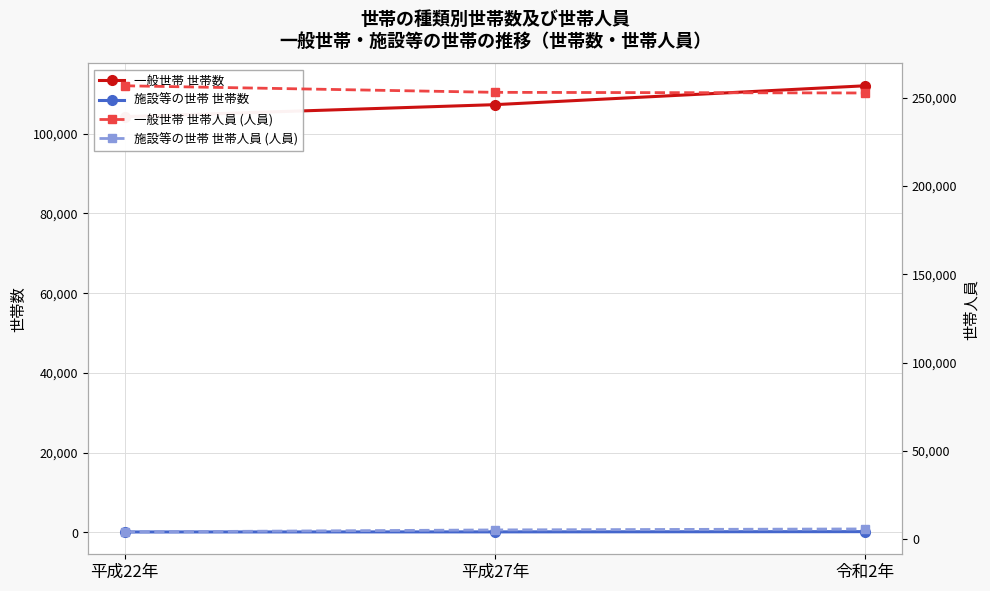

Is it true that 施設等の世帯 世帯数 equals 218 at 平成27年?

False